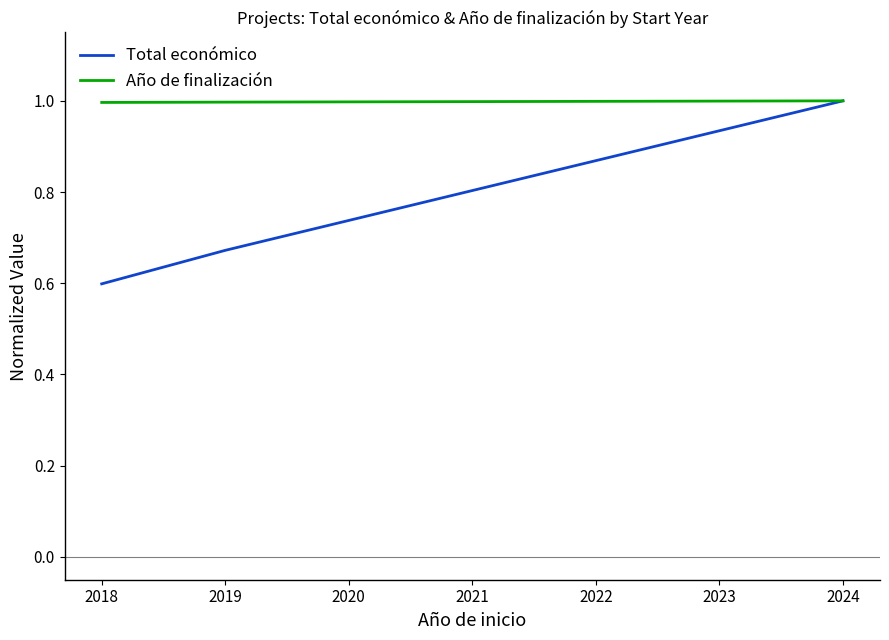

Is this an area chart (filled region under the line)?

No